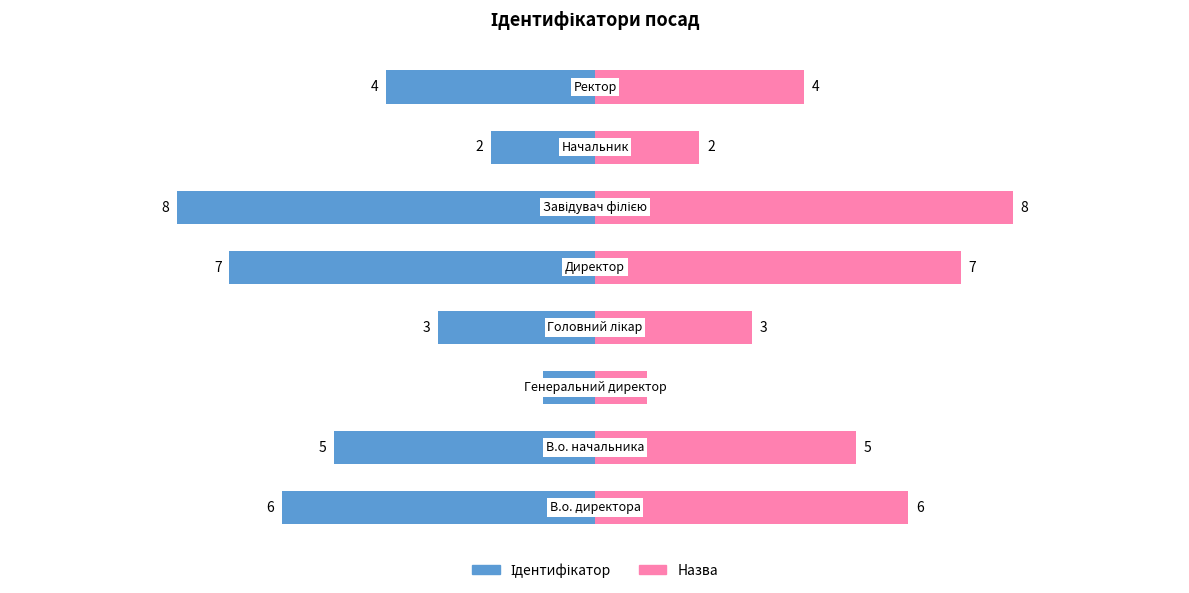

At how many categories does at least one series exceed 2?

6